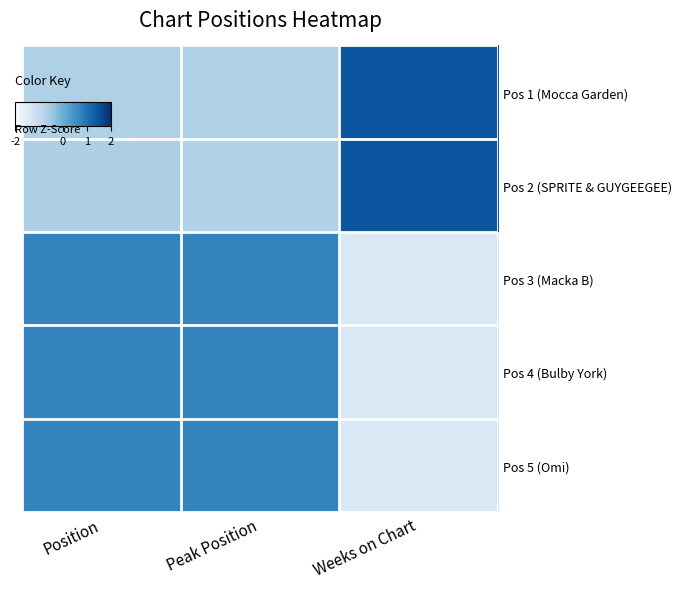

Reading right to left, what are all the values shown in this chart?

Pos 1 (Mocca Garden): Weeks on Chart=1.4	Peak Position=-0.7	Position=-0.7
Pos 2 (SPRITE & GUYGEEGEE): Weeks on Chart=1.4	Peak Position=-0.7	Position=-0.7
Pos 3 (Macka B): Weeks on Chart=-1.4	Peak Position=0.7	Position=0.7
Pos 4 (Bulby York): Weeks on Chart=-1.4	Peak Position=0.7	Position=0.7
Pos 5 (Omi): Weeks on Chart=-1.4	Peak Position=0.7	Position=0.7